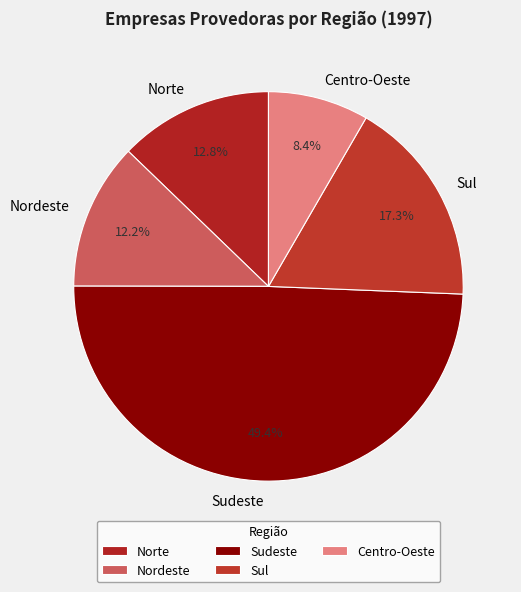

Combined, do Nordeste and Sul account for over 50%?

No